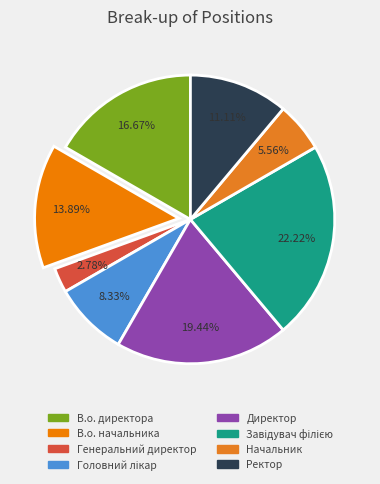

Is there a majority slice in this chart?

No